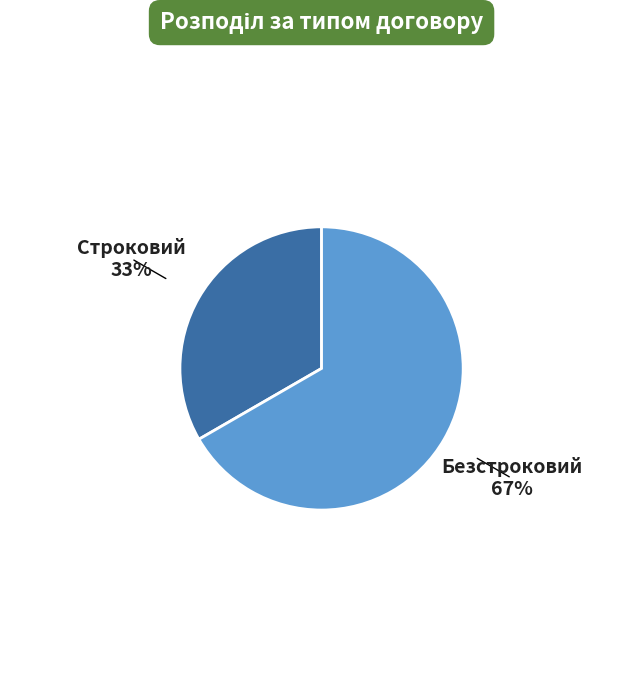

Is there any slice that represents more than half of the pie?

Yes